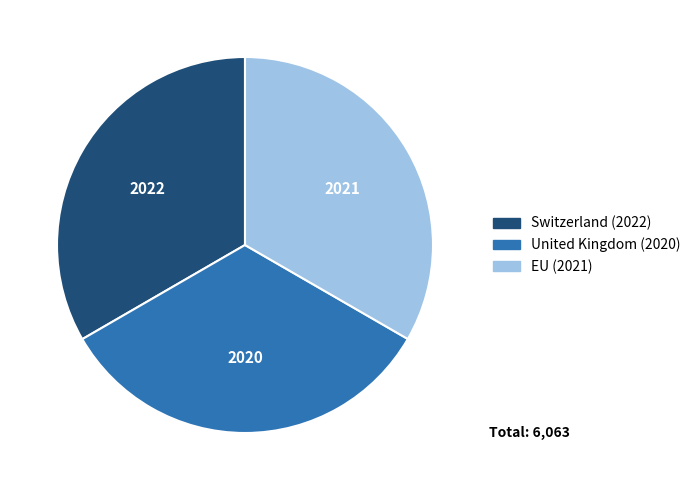

What is the ratio of the value at EU to the value at Switzerland?

1.0